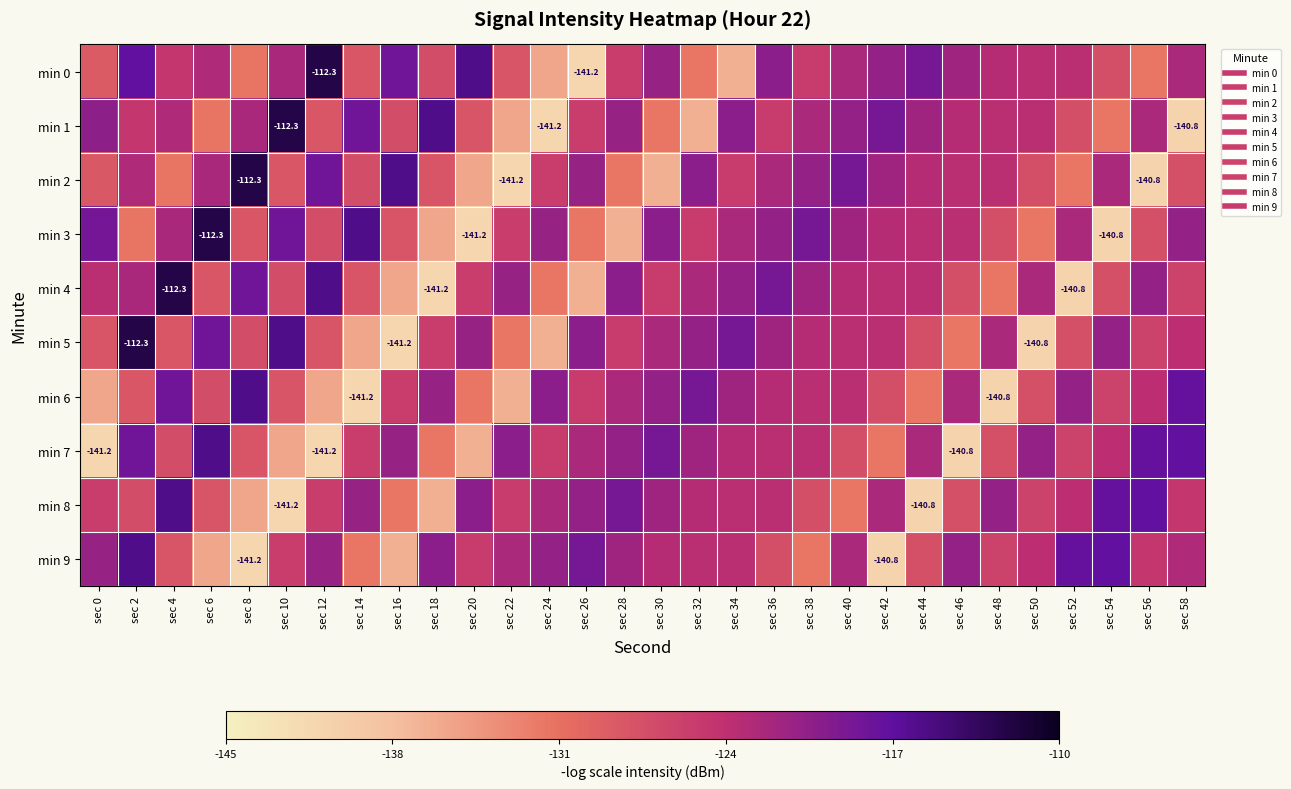

Where is min 4 nearest to the value -126?

sec 58